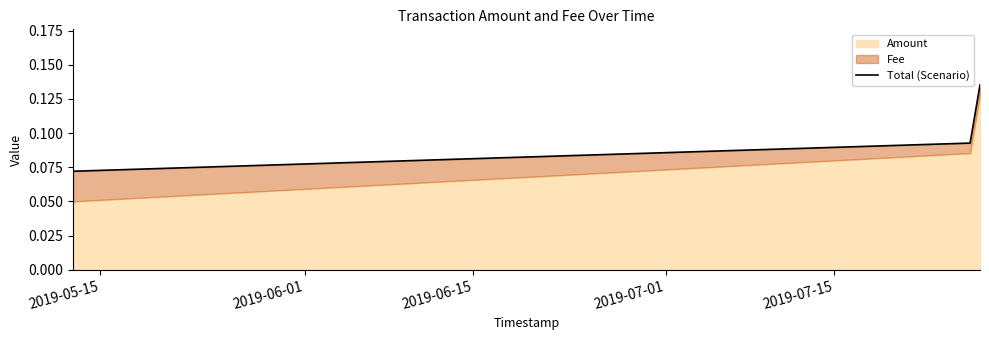

Count the values in the range 0 to 1.

3